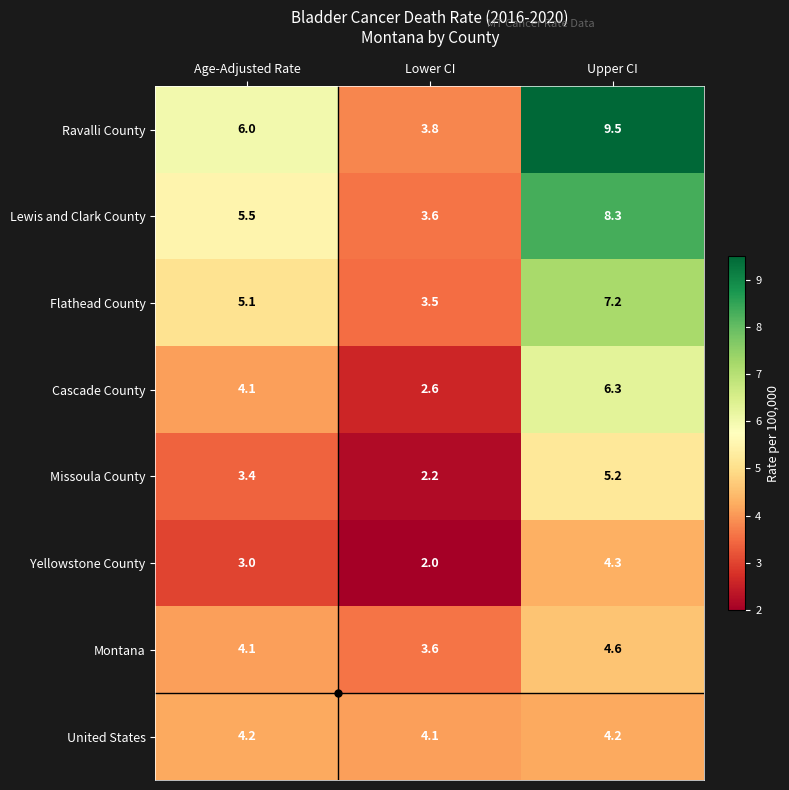

Which category has the lowest value in the Cascade County series?

Lower CI